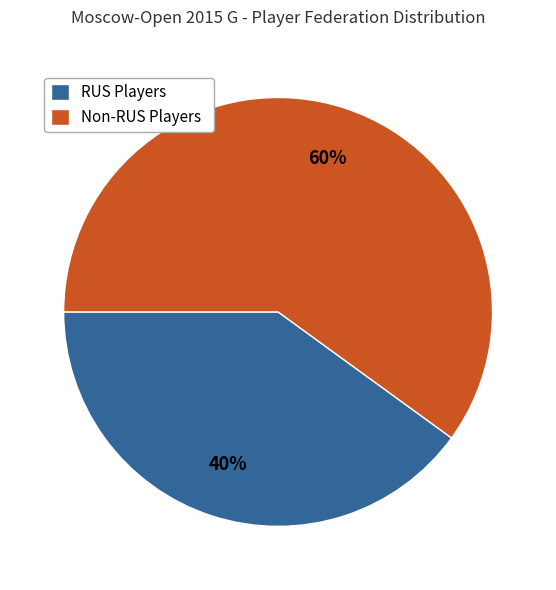

How many slices are in this pie chart?

2